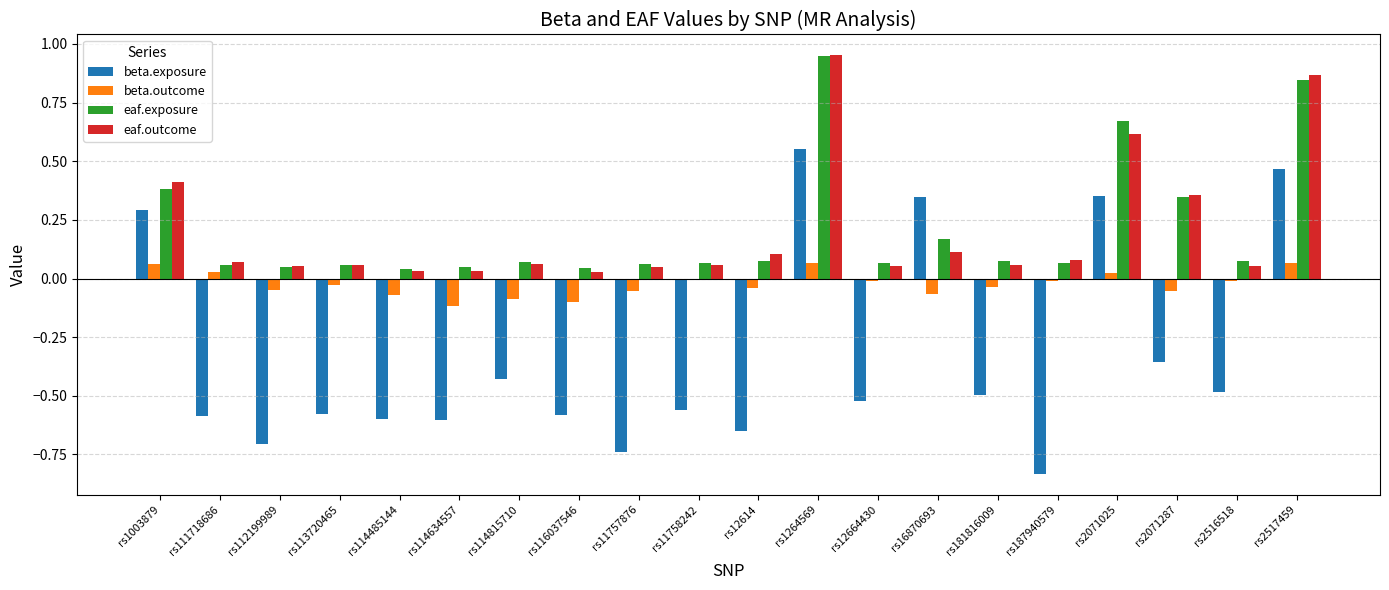

Between rs116037546 and rs2071287, which series saw the biggest shift?

eaf.outcome